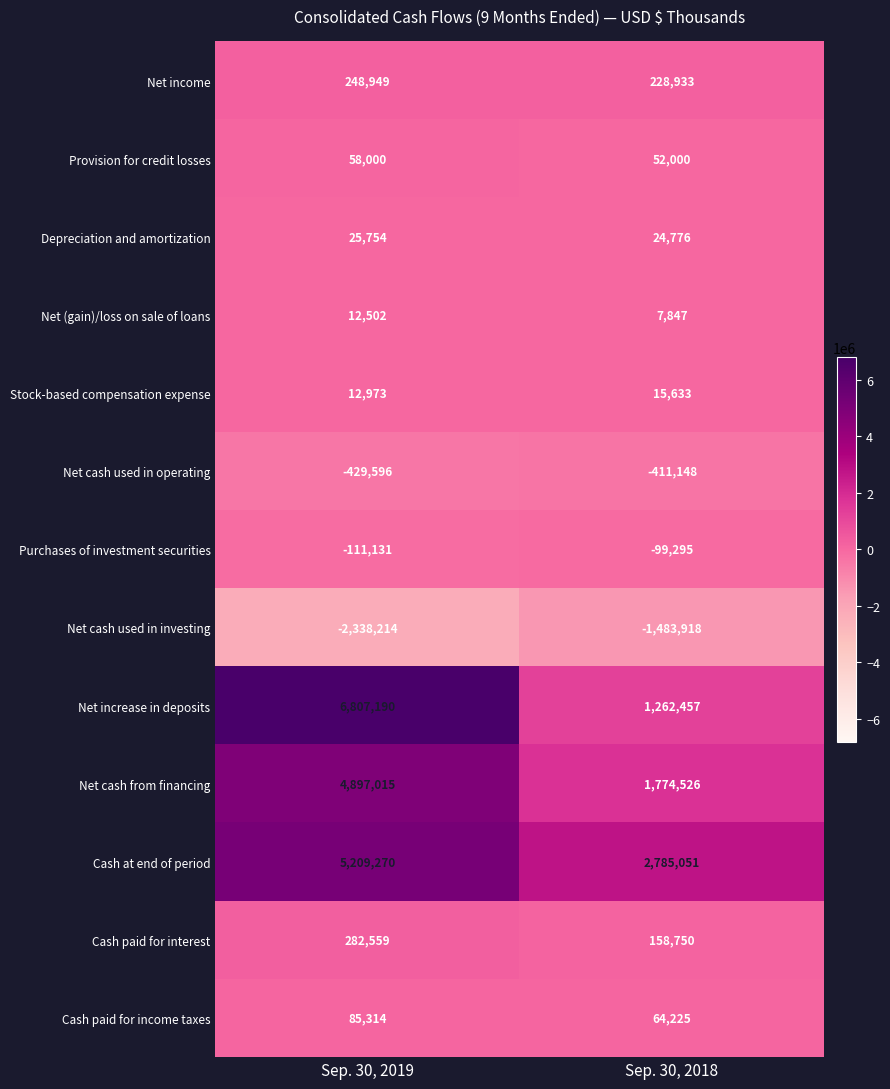

At which category is the sum across all series the highest?

Sep. 30, 2019